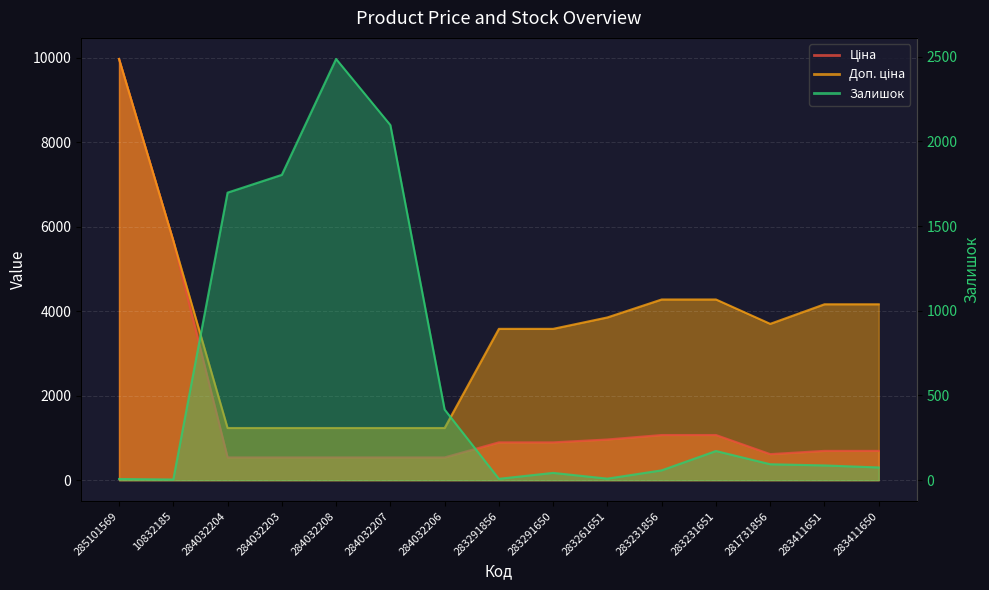

How many lines are shown in the chart?

3